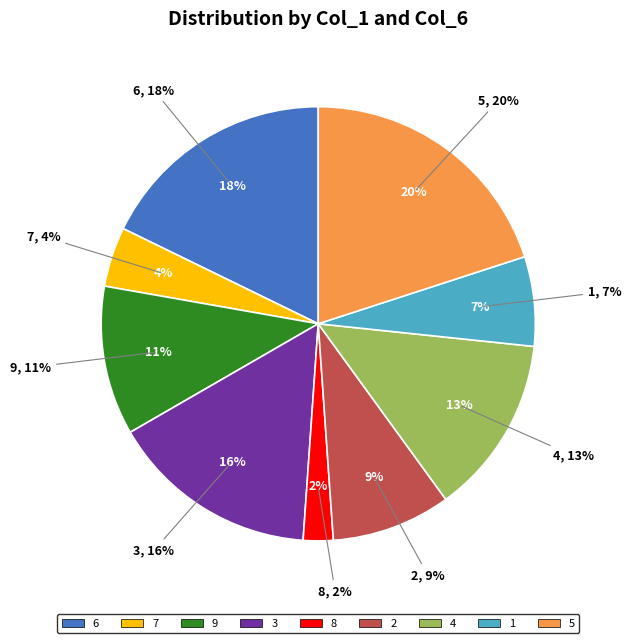

Is 9 the majority of the pie?

No